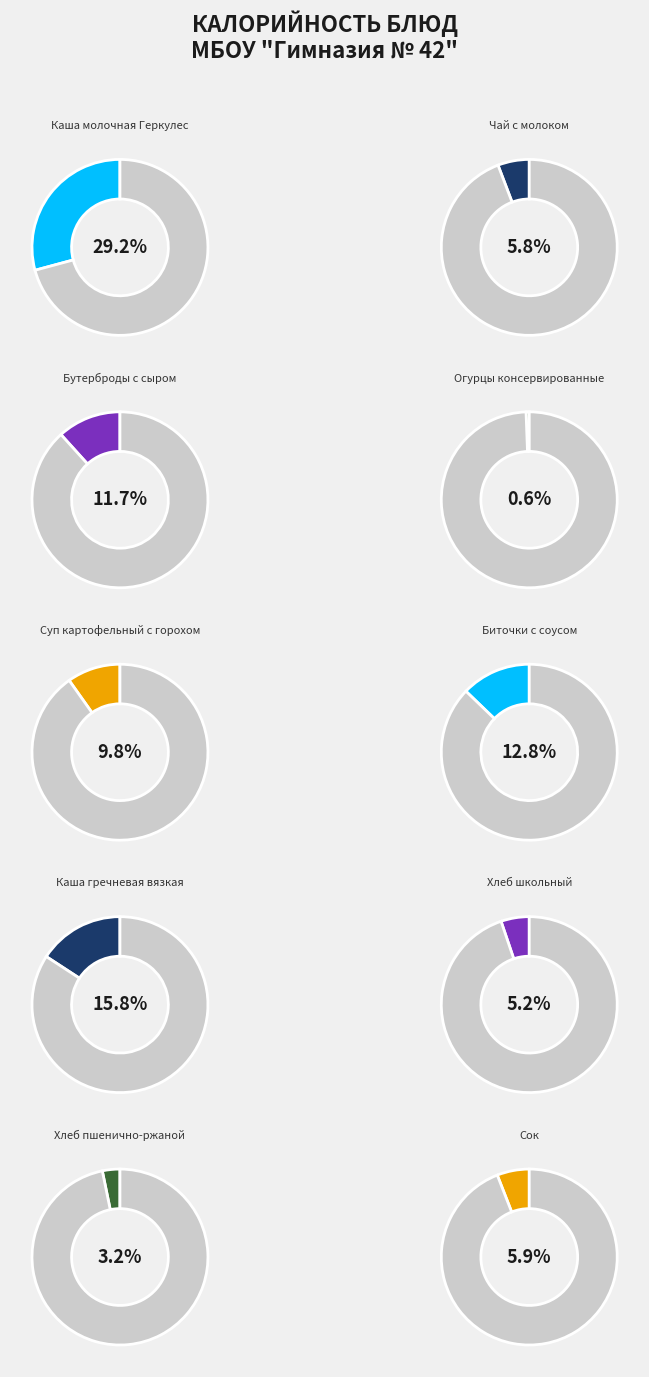

What percentage is the Суп картофельный с горохом slice, to the nearest percent?

10%